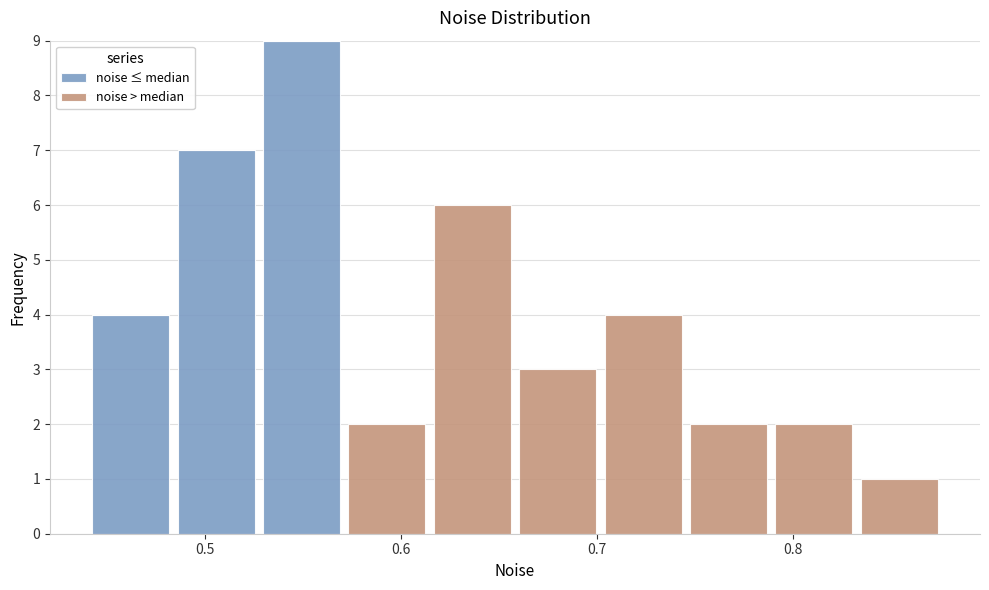

Which range on the x-axis has the tallest stacked bar (by total height)?

0.53 to 0.57